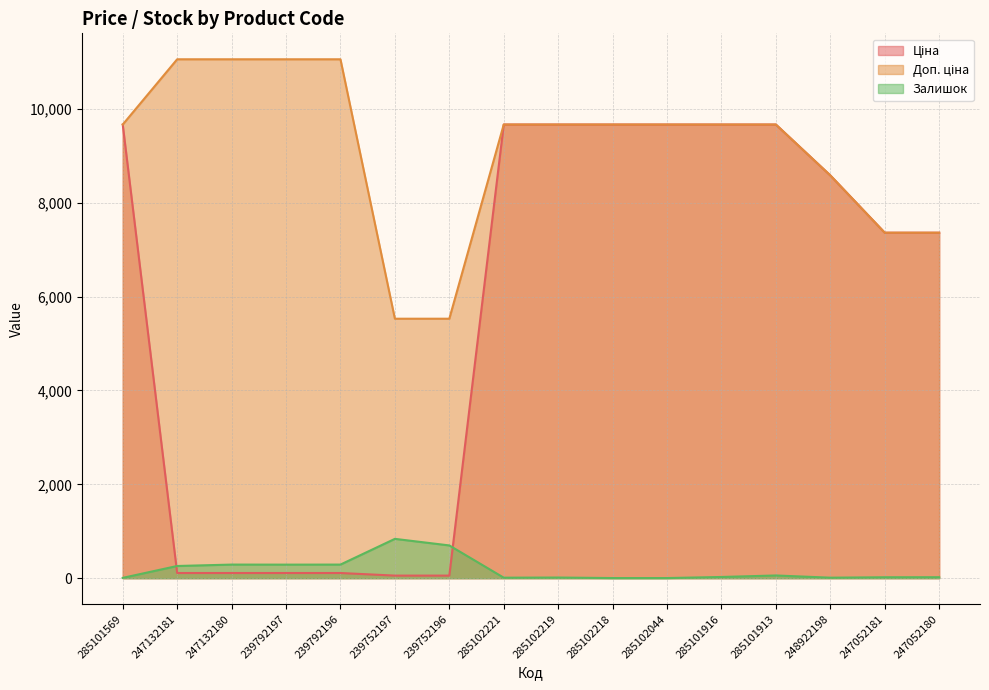

Which series changed the most between 239752196 and 285101916?

Ціна